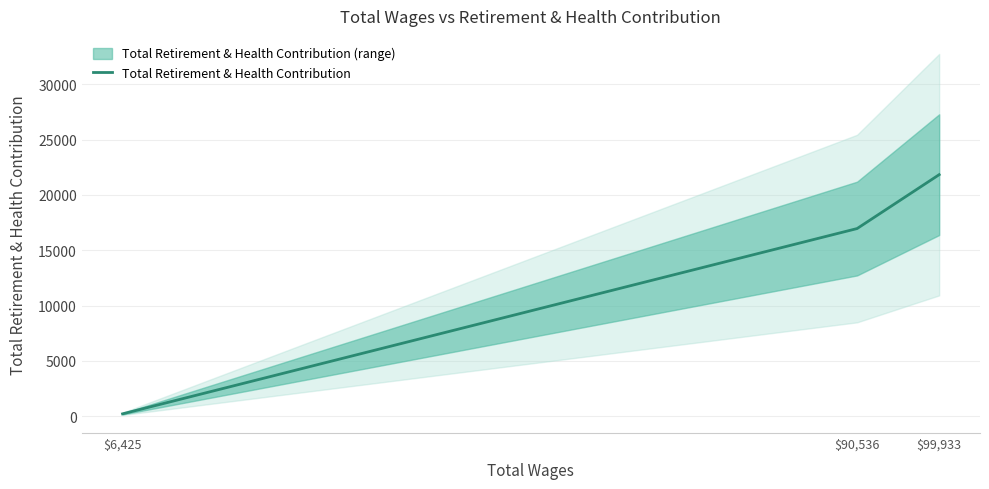

What is the sum of the values at $90,536 and $99,933?

38802